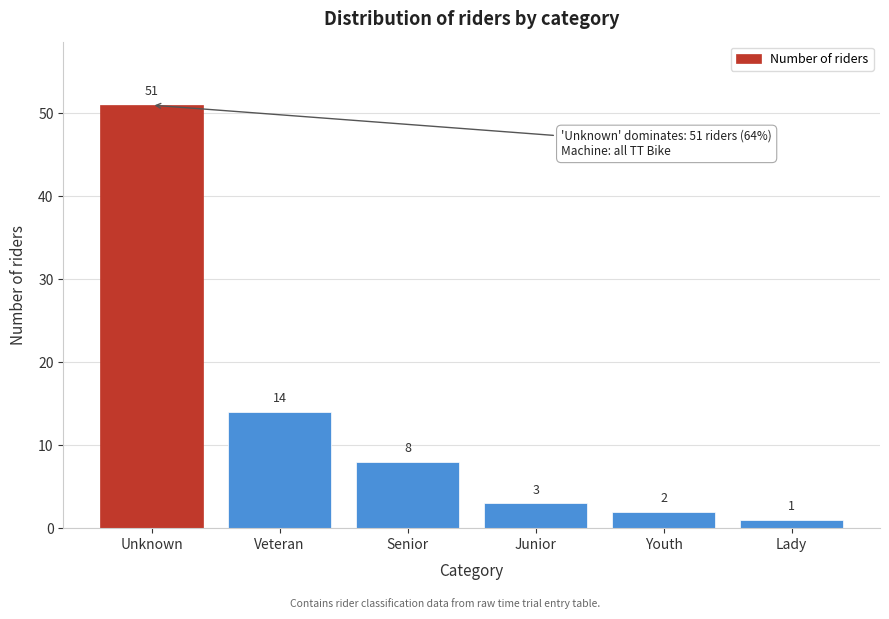

Reading left to right, list all the values displayed in this chart.

Unknown=51	Veteran=14	Senior=8	Junior=3	Youth=2	Lady=1